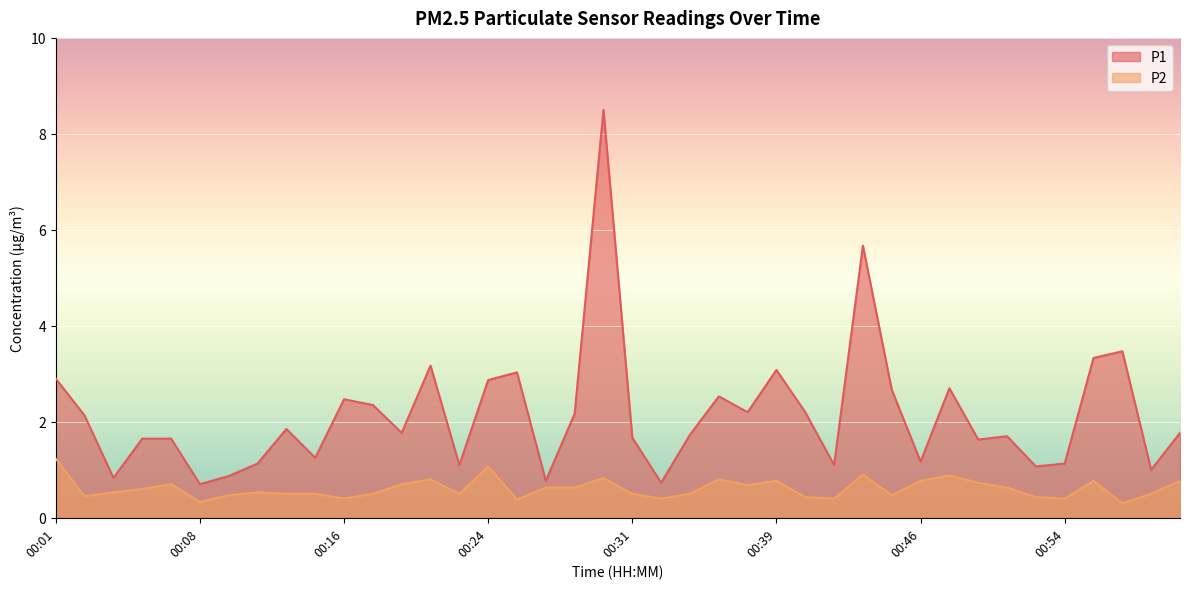

Rank the categories by P2 value from lowest to highest.

00:57, 00:08, 00:25, 00:16, 00:33, 00:42, 00:54, 00:40, 00:52, 00:02, 00:10, 00:45, 00:13, 00:14, 00:18, 00:22, 00:31, 00:34, 00:58, 00:04, 00:11, 00:05, 00:27, 00:28, 00:51, 00:37, 00:07, 00:19, 00:49, 00:39, 00:46, 00:55, 01:00, 00:21, 00:36, 00:30, 00:48, 00:43, 00:24, 00:01